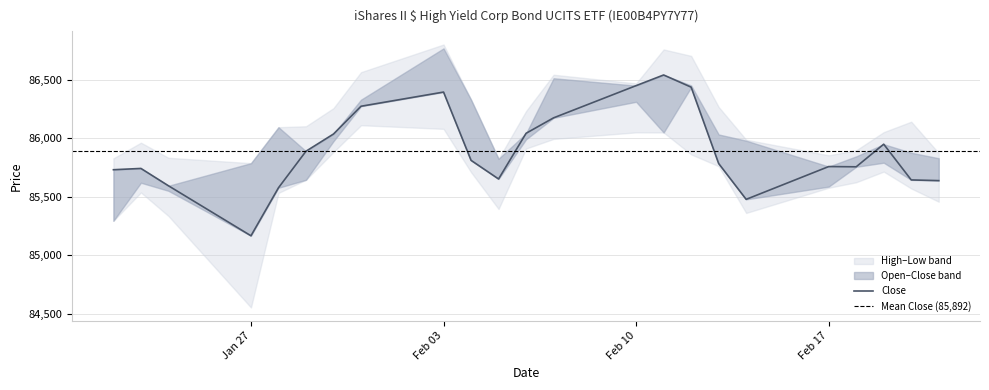

At which label is High closest to 86293?

13.02.2025